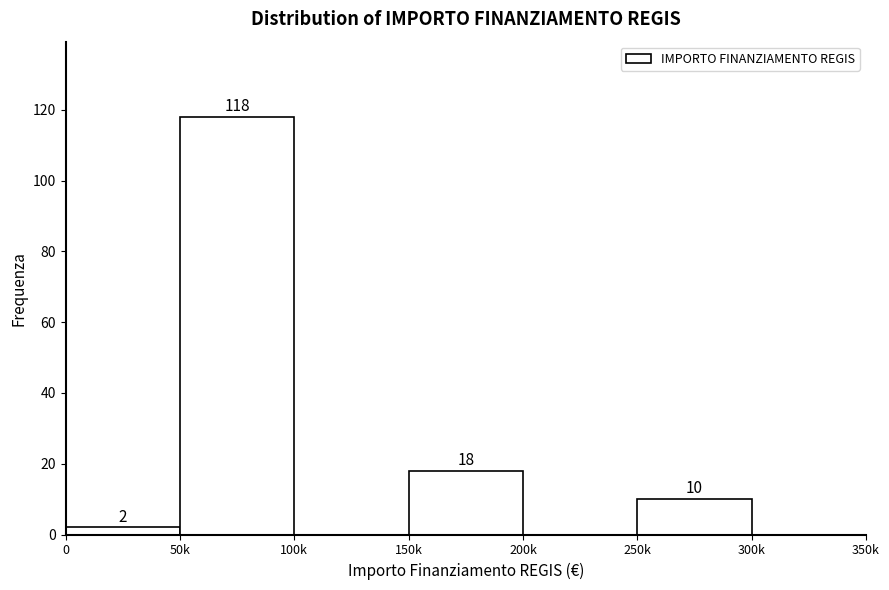

Reading right to left, transcribe all the data shown in this chart.

300k=0	250k=10	200k=0	150k=18	100k=0	50k=118	0=2